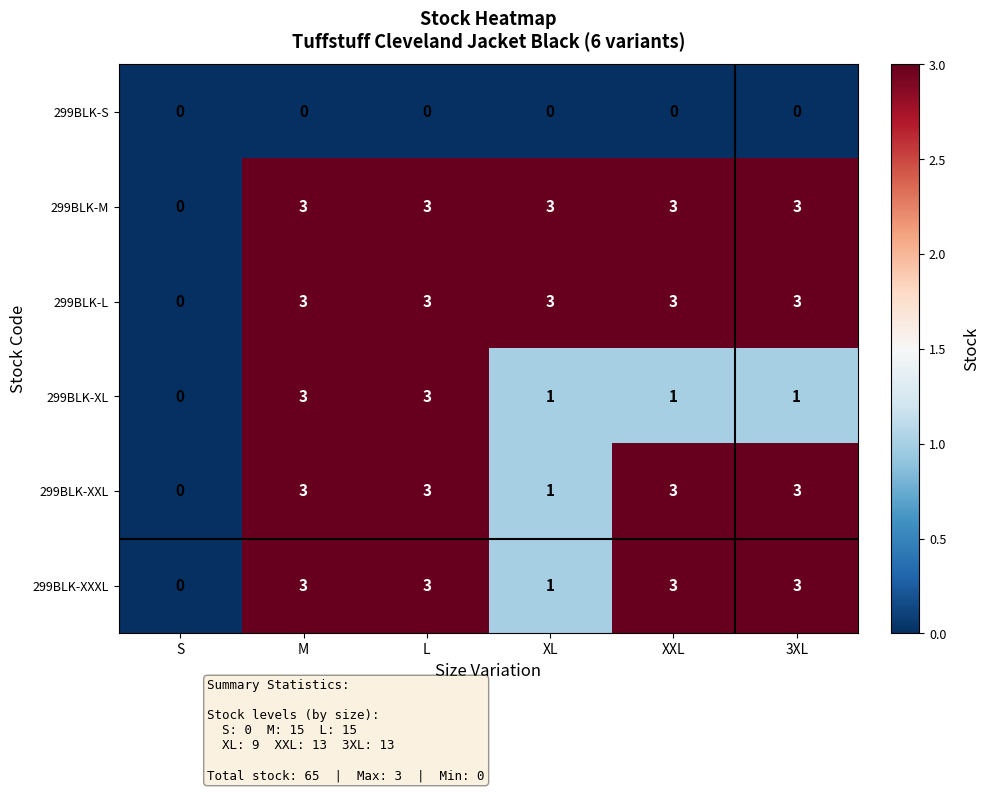

The value of 299BLK-XXL at XXL is 3. True or false?

True